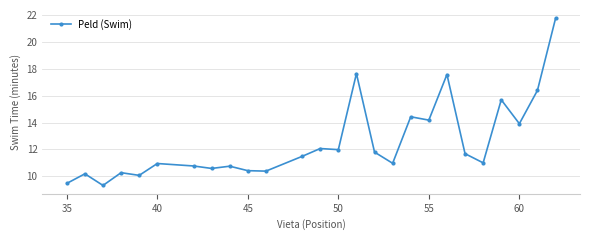

What is the smallest value displayed?

9.3